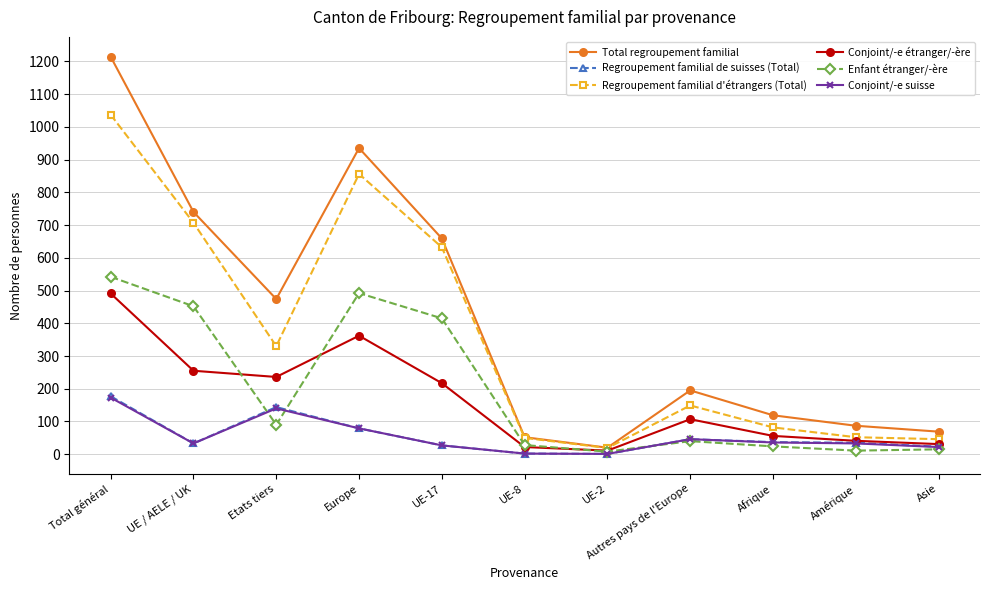

Is it true that Enfant étranger/-ère equals 452 at UE / AELE / UK?

True